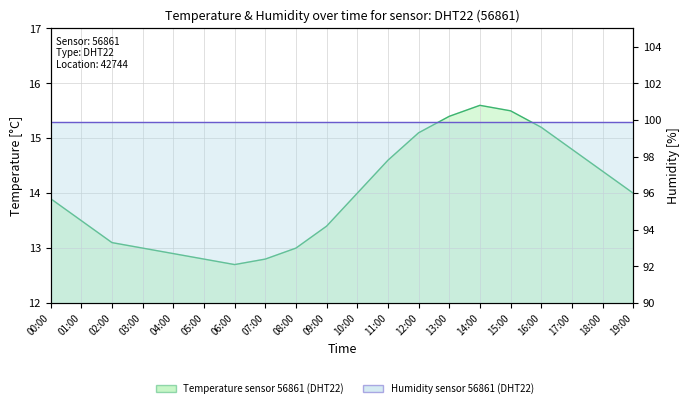

At which label is the value closest to 14?

10:00